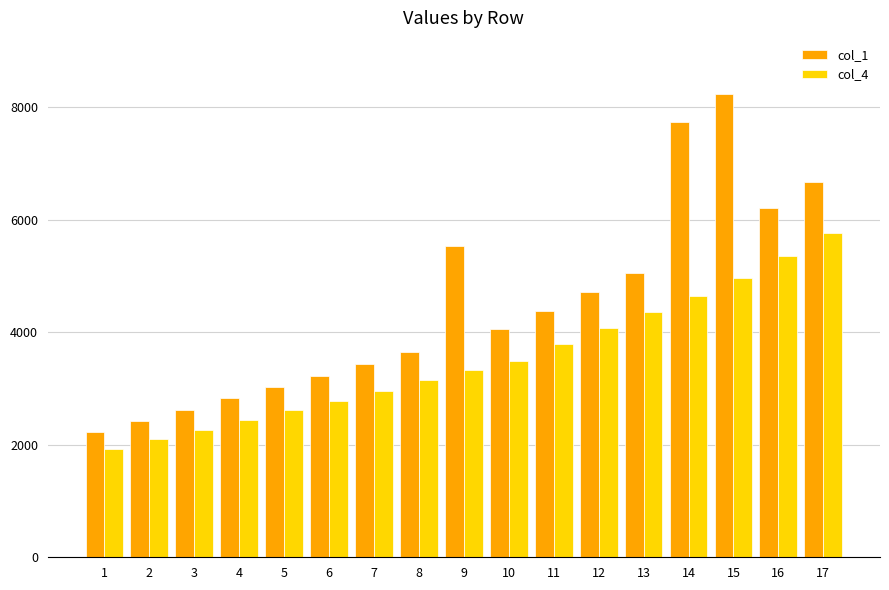

What is the value of the col_4 bar at the 3rd from the left?

2267